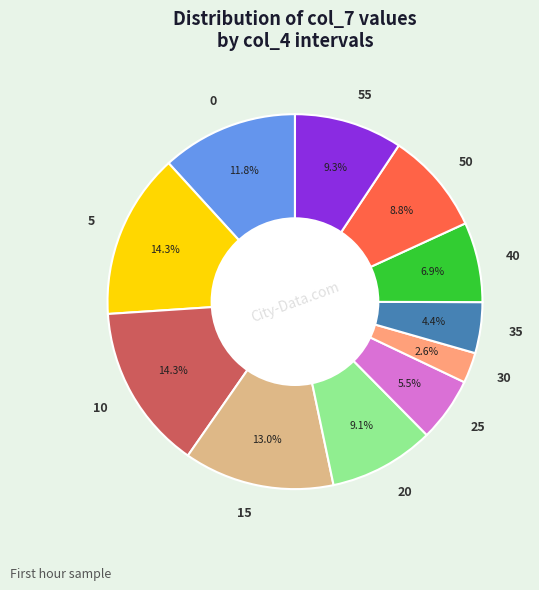

To the nearest percent, what percentage of the pie is 10?

14%